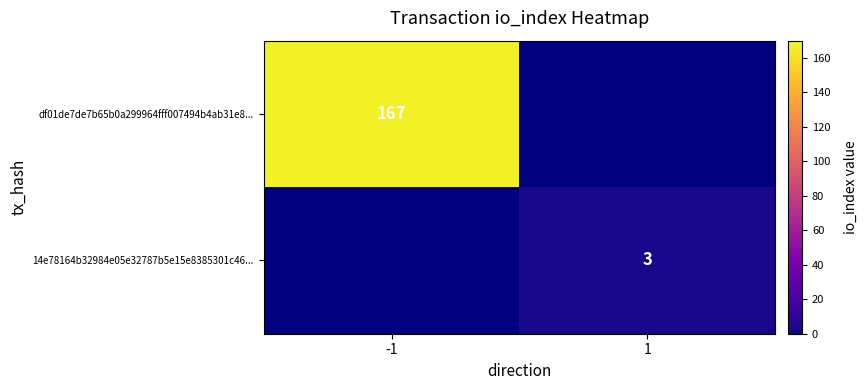

Rank the categories by 14e78164b32984e05e32787b5e15e8385301c46... value from lowest to highest.

-1, 1